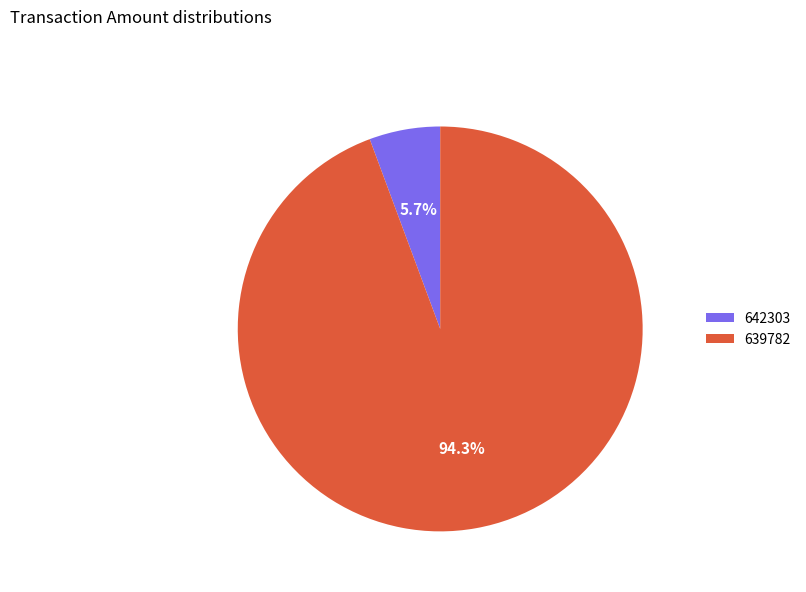

True or false: 642303 accounts for 6% of the total.

True